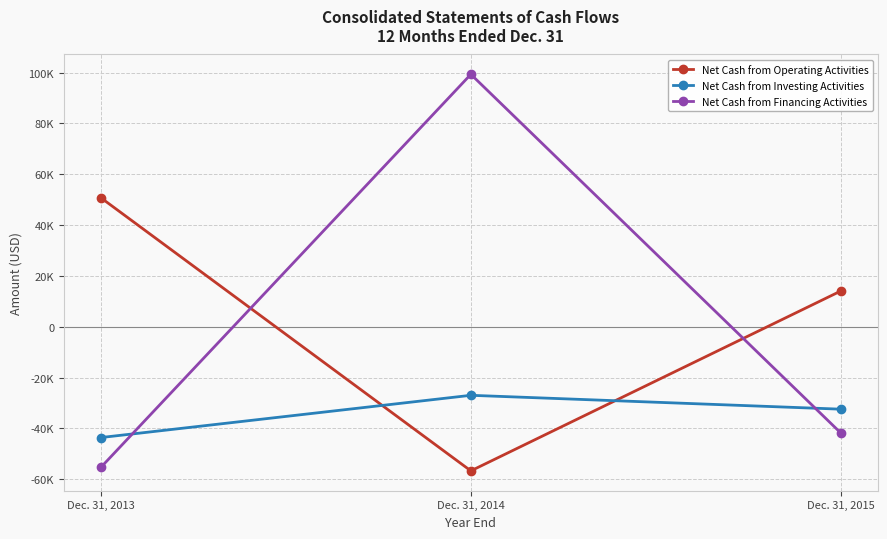

What are all the series names shown in the legend?

Net Cash from Operating Activities, Net Cash from Investing Activities, Net Cash from Financing Activities